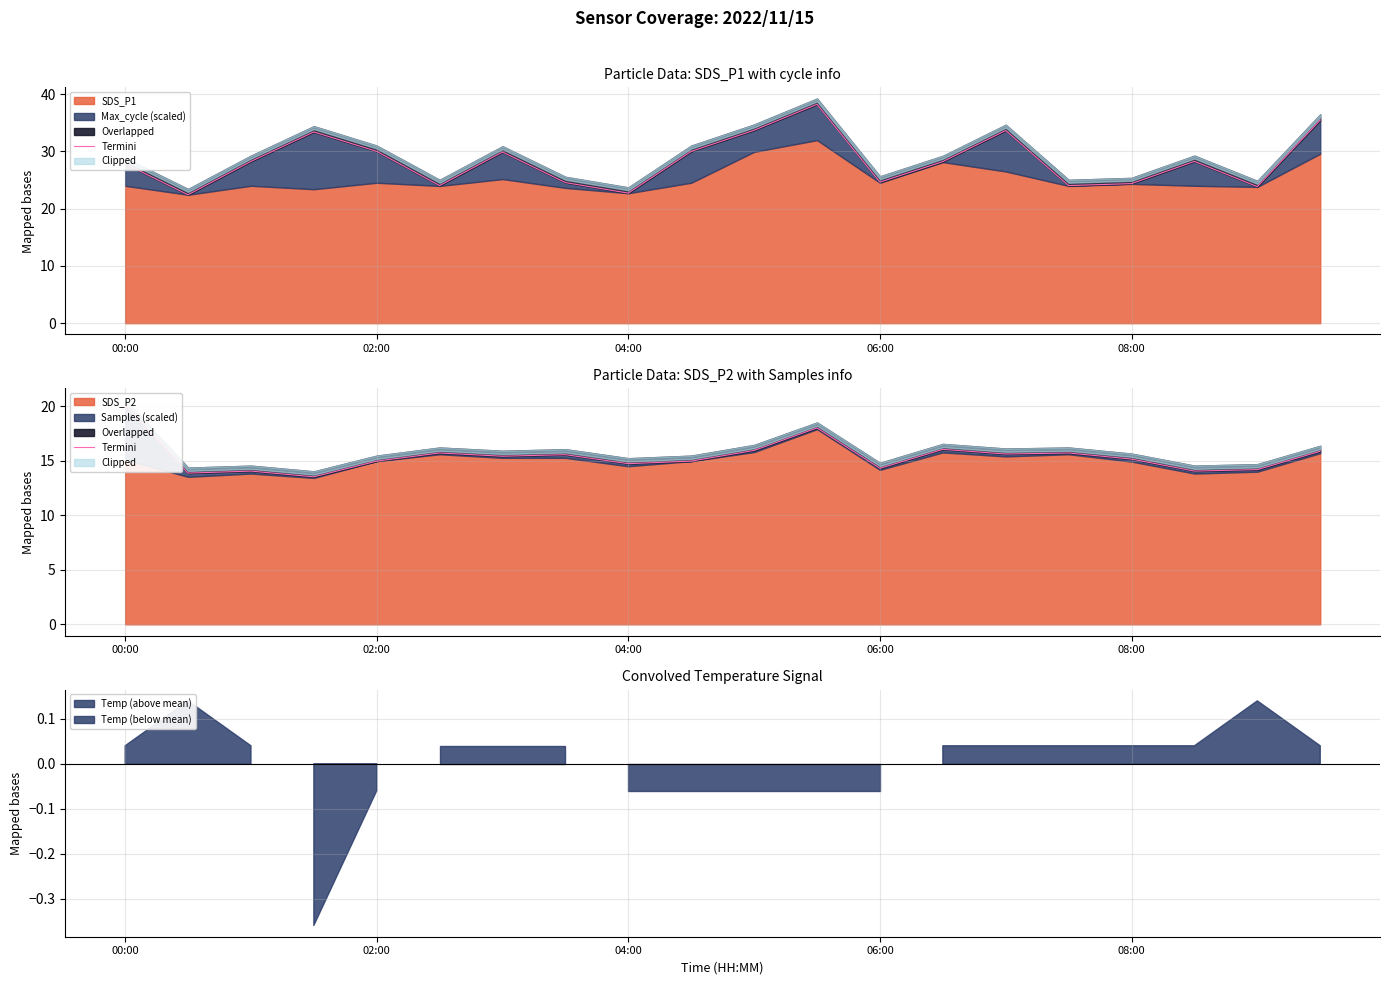

Is it true that the value at 19 is 15.9?

True